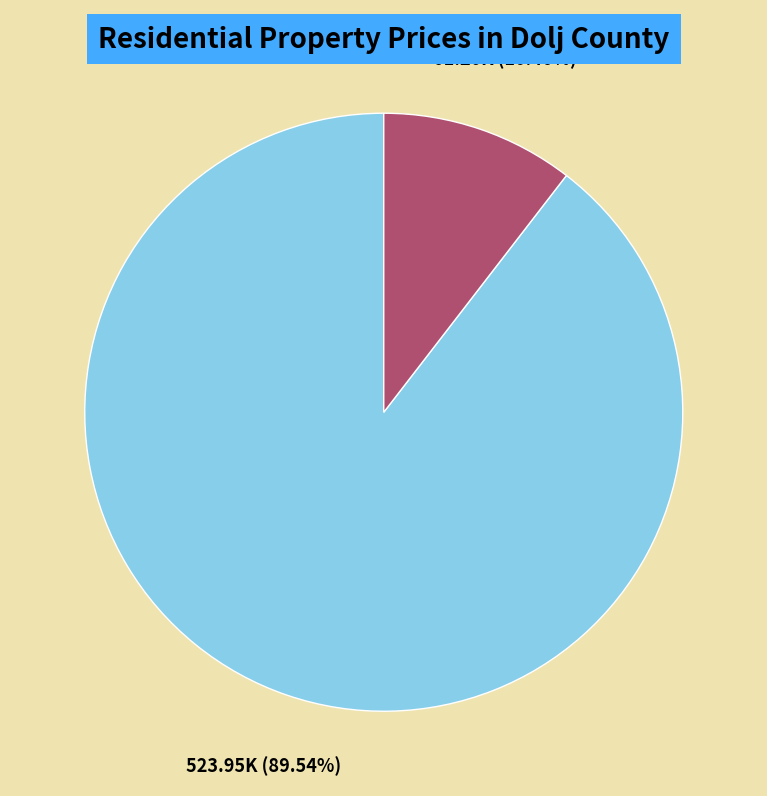

Between 77653 and 77654, which is larger?

77653